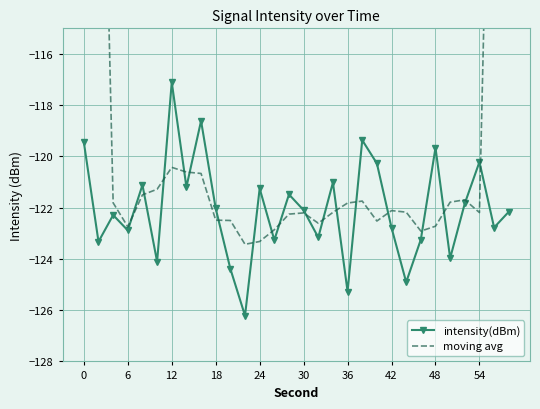

What is the smallest value displayed?

-126.2